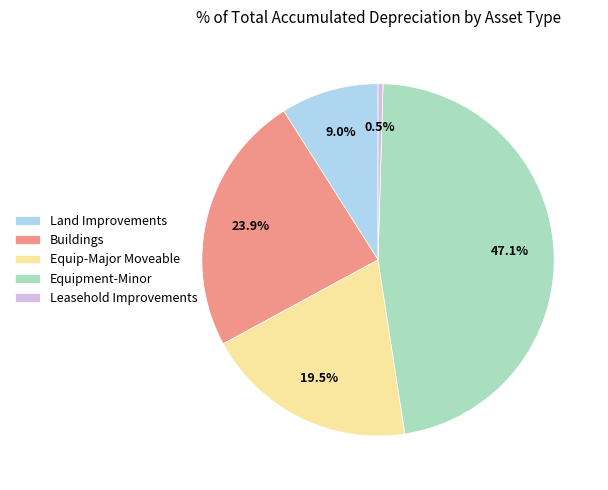

Which category has the smallest portion of the pie?

Leasehold Improvements